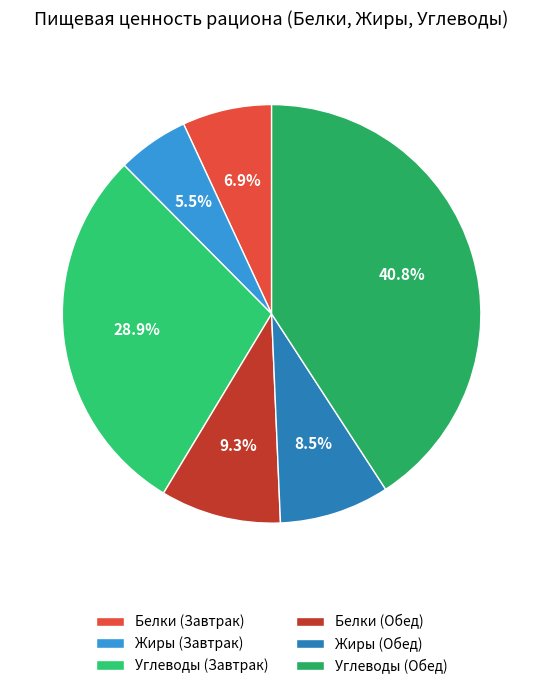

What percentage is the Белки (Завтрак) slice, to the nearest percent?

7%